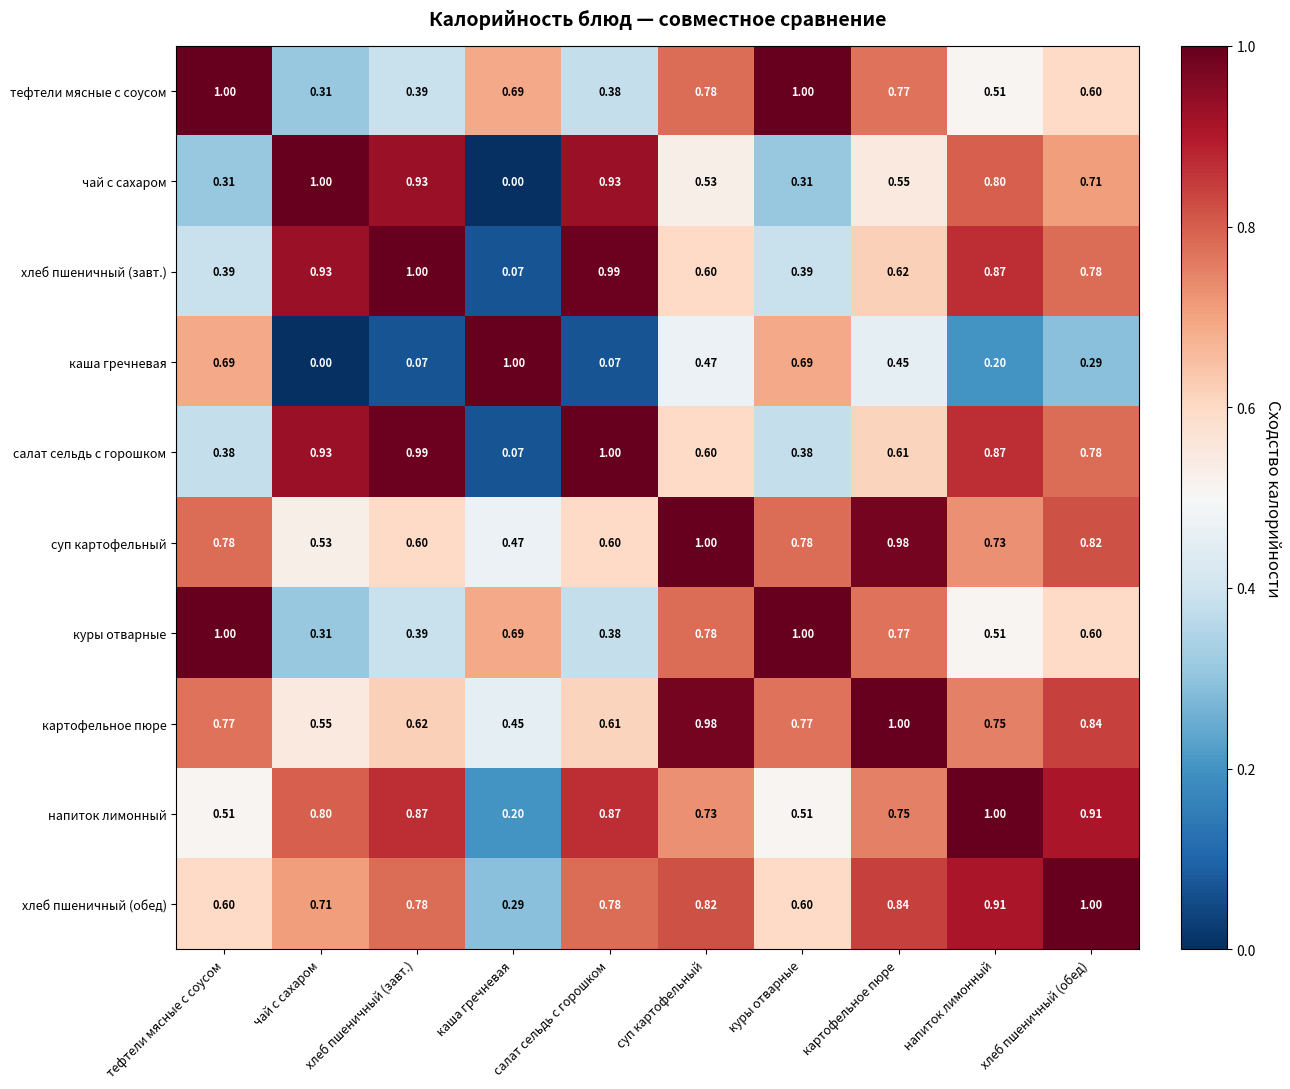

Which series has the largest total across all categories?

картофельное пюре